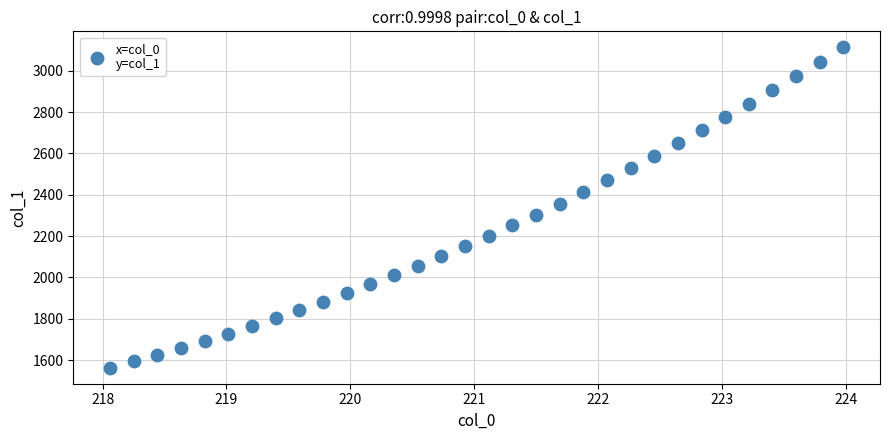

What is the range of Y values (max minus min)?

1549.8